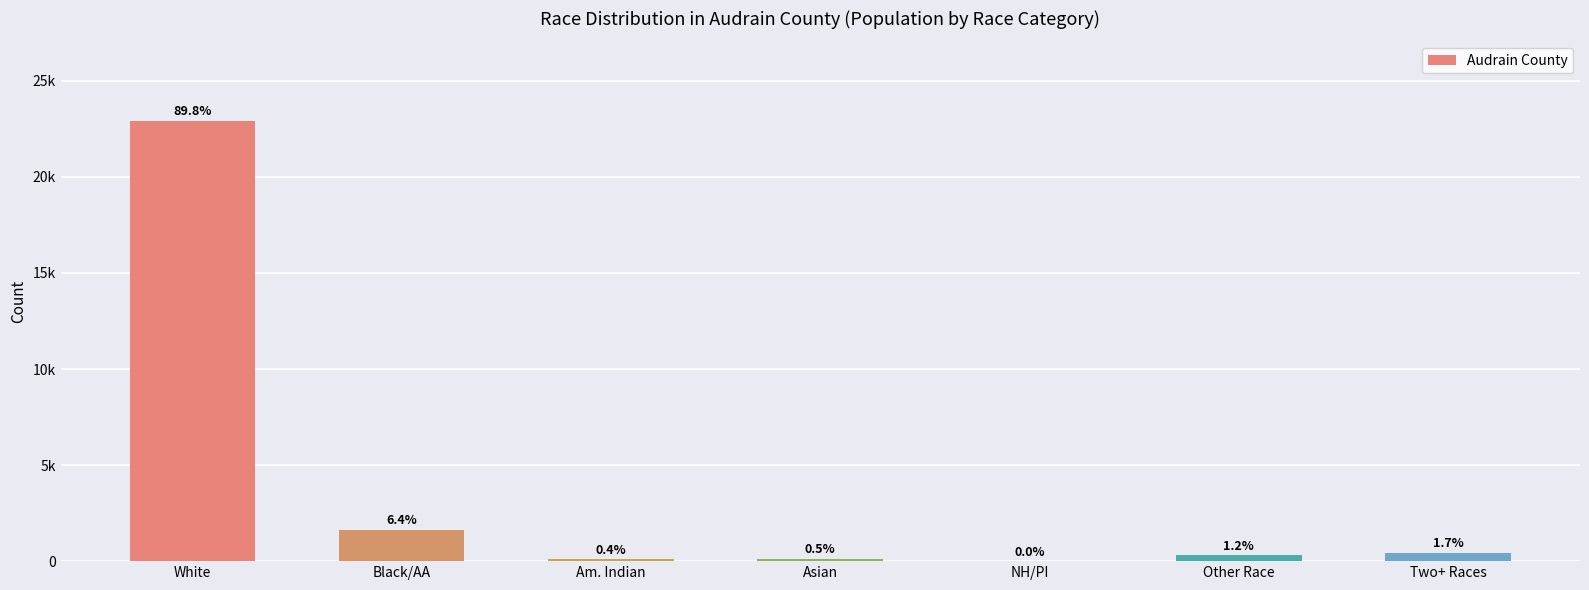

What is the value of the 5th bar from the left?

8